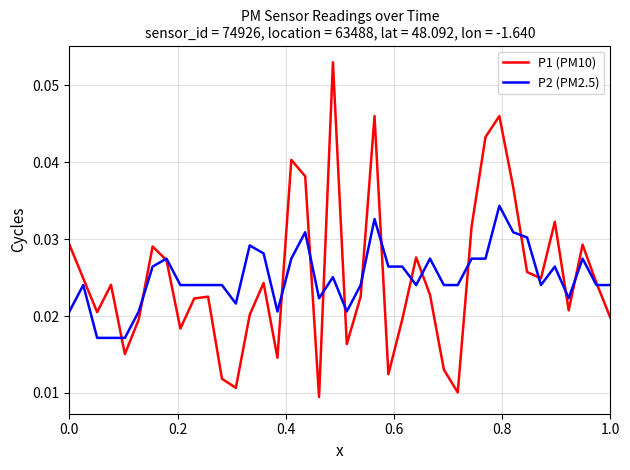

Which series has the largest range (max minus min)?

P1 (PM10)